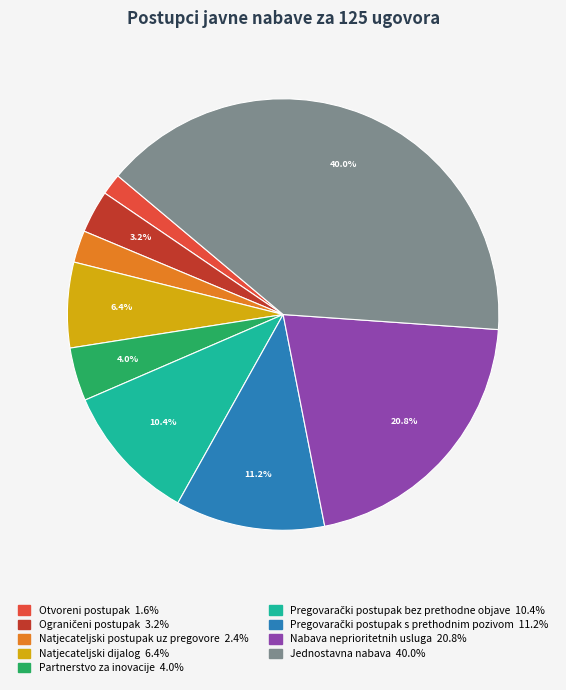

To the nearest percent, what portion does Nabava neprioritetnih usluga represent?

21%